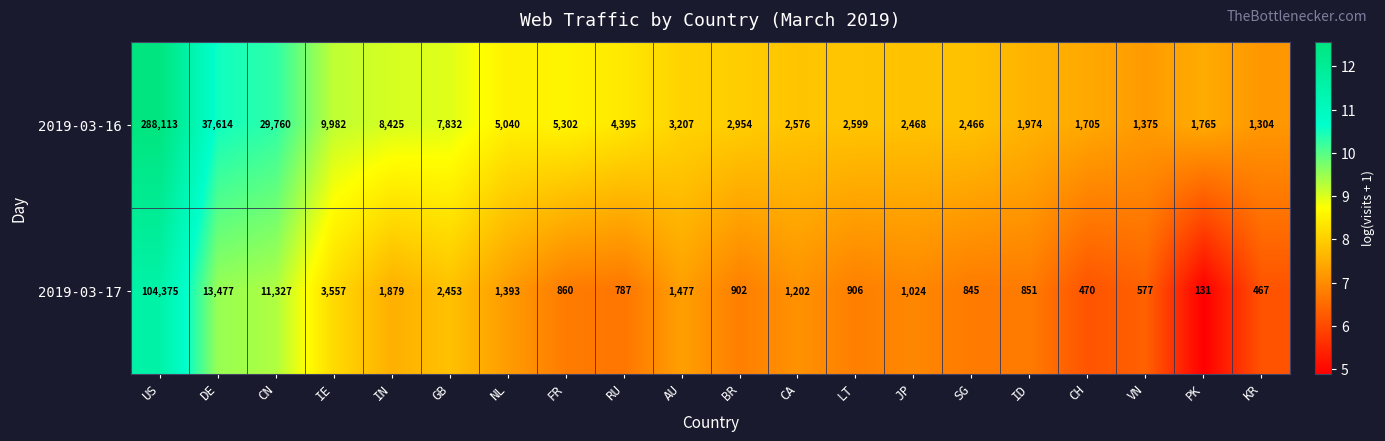

At which label does 2019-03-16 first exceed 3207?

US